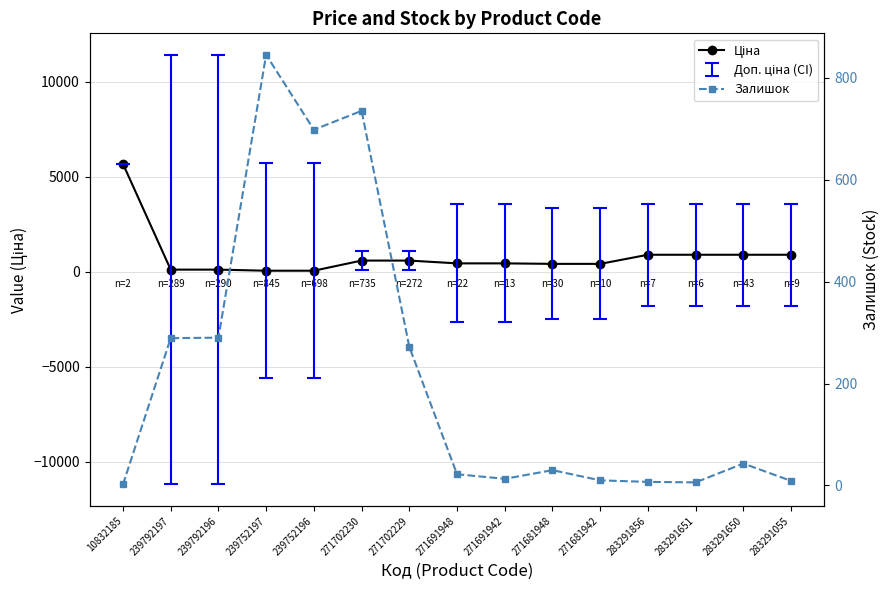

Reading right to left, what are all the values shown in this chart?

Ціна: 895.9	895.9	895.9	895.9	416.6	416.6	443.1	443.1	589.9	589.9	57.0	57.0	114.1	114.1	5673.8
Залишок: 9.0	43.0	6.0	7.0	10.0	30.0	13.0	22.0	272.0	735.0	698.0	845.0	290.0	289.0	2.0